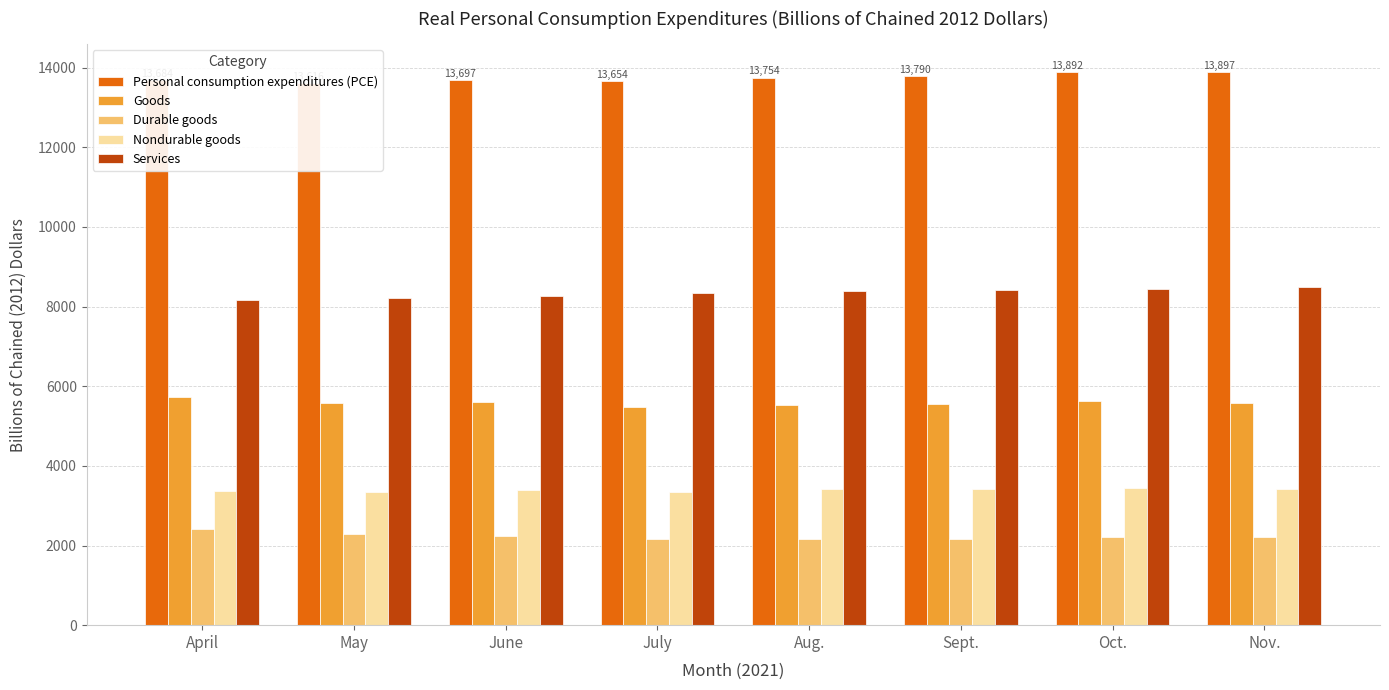

At Sept., list the series in order from largest to smallest.

Personal consumption expenditures (PCE), Services, Goods, Nondurable goods, Durable goods